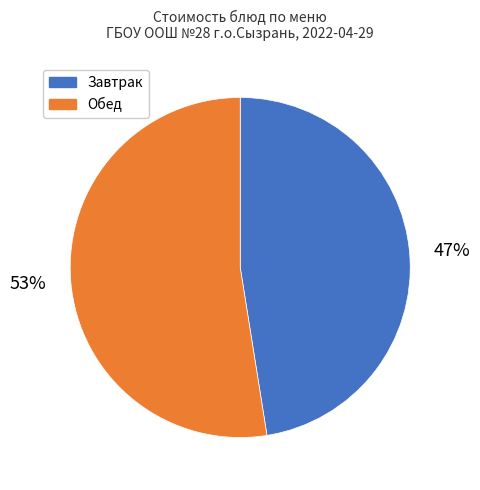

Does any single category account for the majority?

Yes